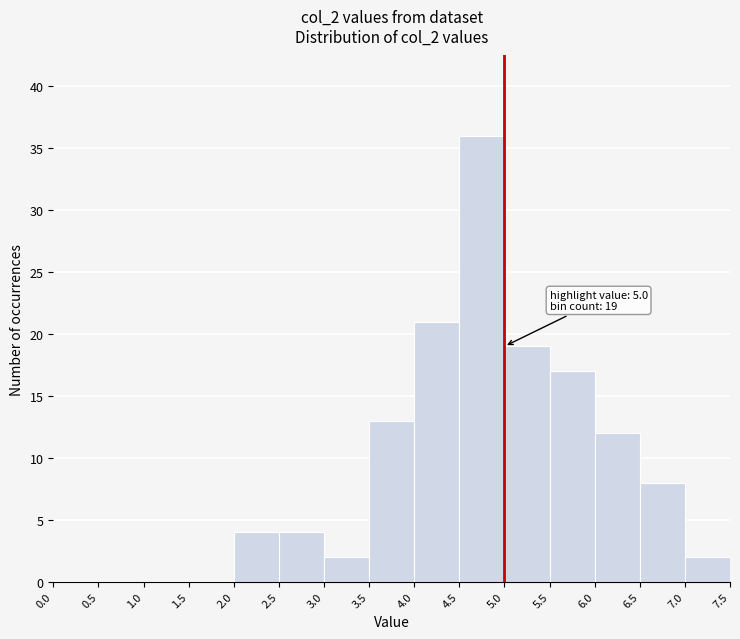

Which range on the x-axis has the tallest bar?

4.5 to 5.0